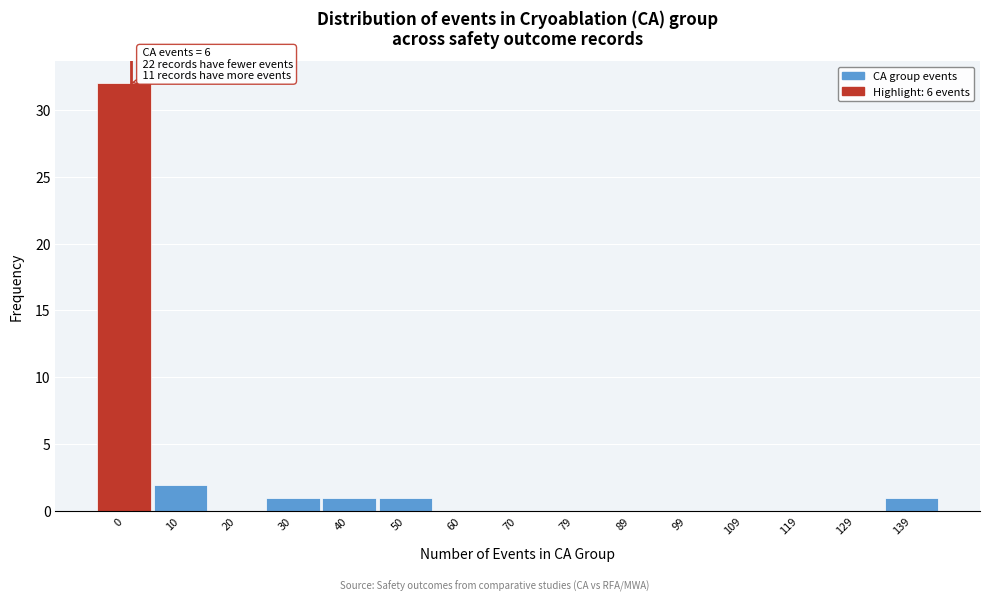

Reading left to right, extract all data points from this chart.

0=32	10=2	20=0	30=1	40=1	50=1	60=0	70=0	79=0	89=0	99=0	109=0	119=0	129=0	139=1